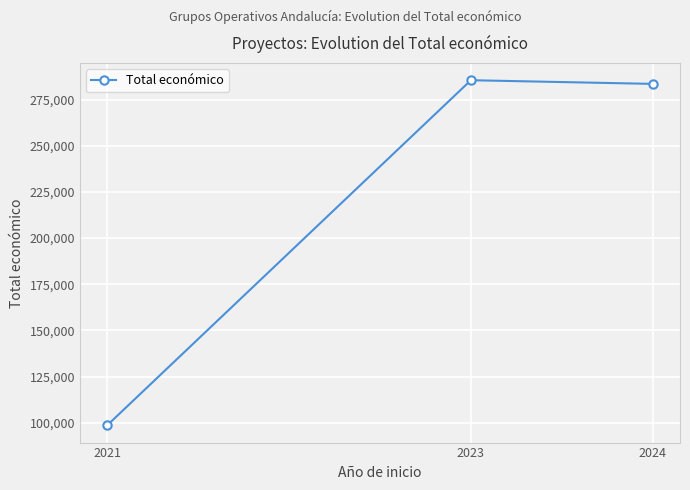

Reading left to right, extract all data points from this chart.

98619	285509	283527